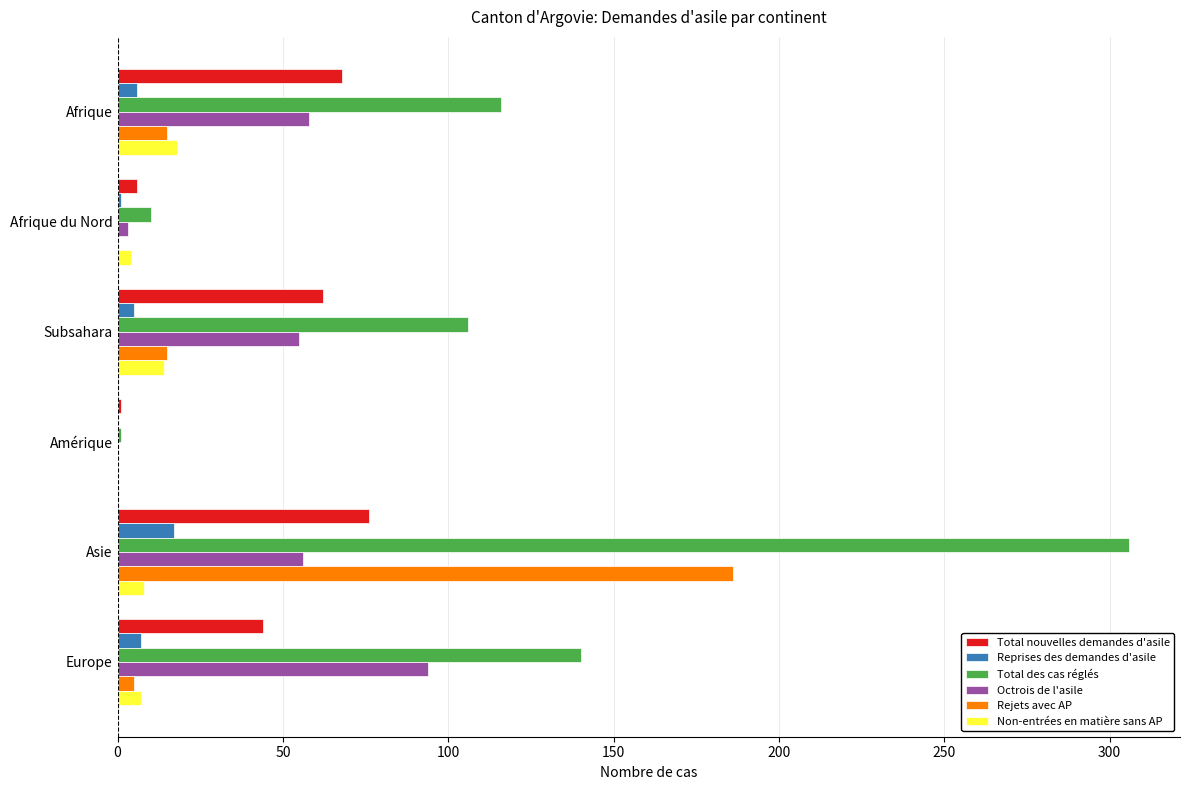

What is the maximum value for Total nouvelles demandes d'asile?

76